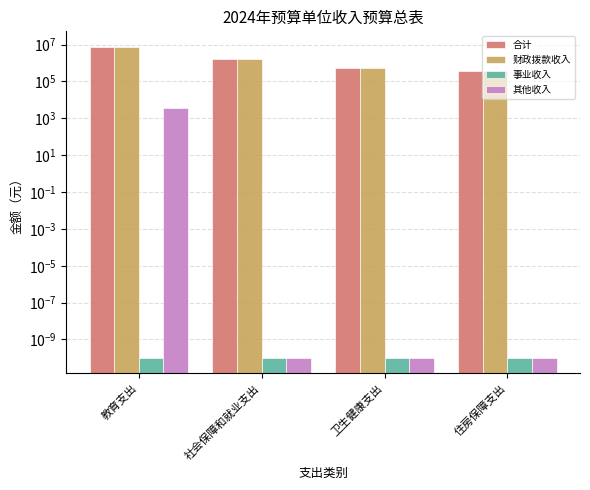

How many bars are there in each group?

4